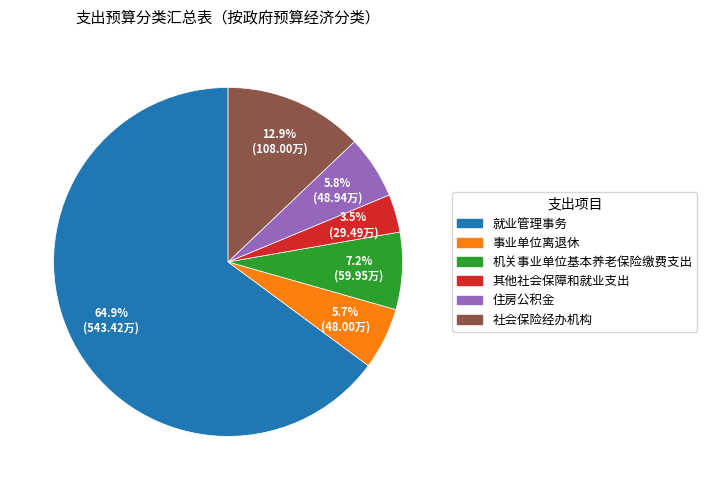

The 住房公积金 slice represents 6% of the pie. True or false?

True